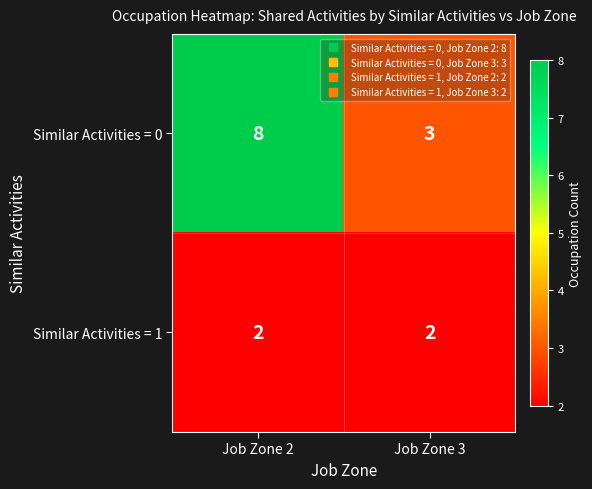

List the series in order of their overall mean, highest first.

Similar Activities = 0, Similar Activities = 1